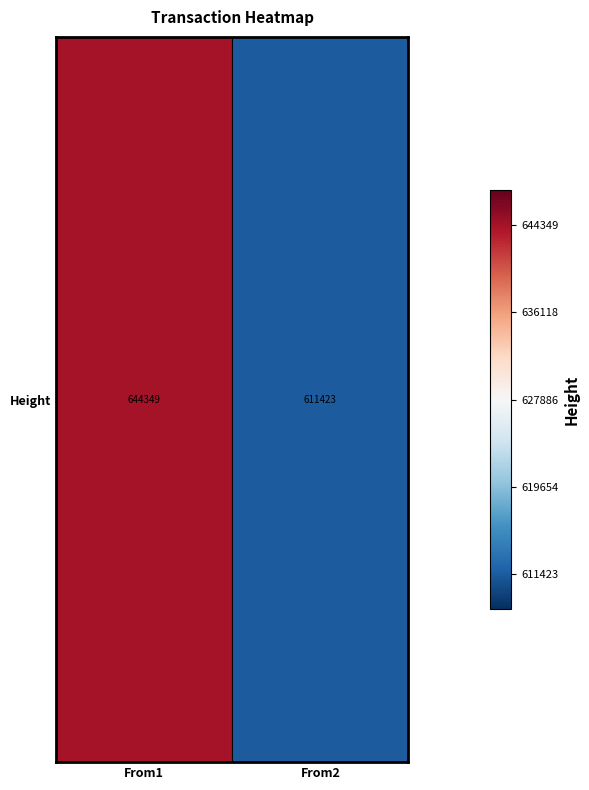

What is the change in value from From1 to From2?

-32926